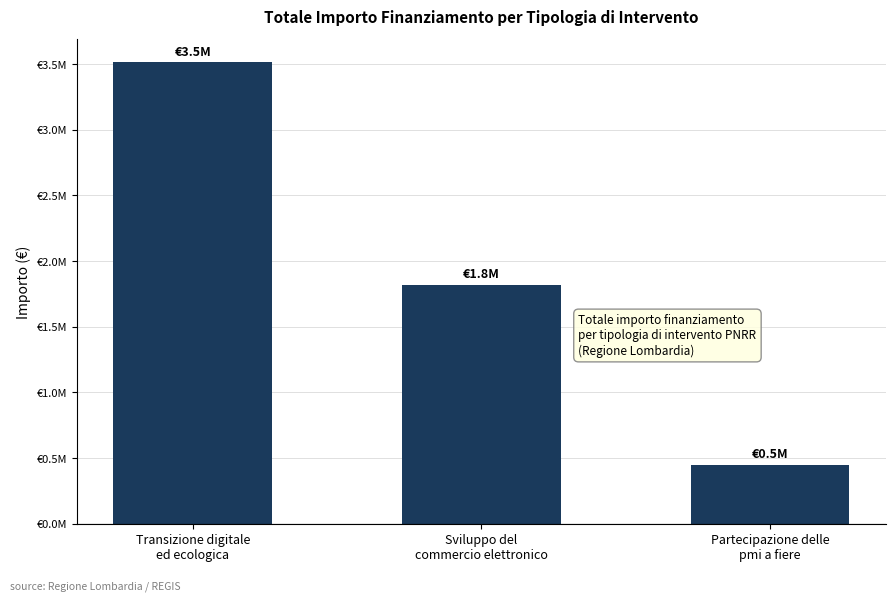

Reading left to right, transcribe all the data shown in this chart.

Transizione digitale
ed ecologica=3514800	Sviluppo del
commercio elettronico=1820000	Partecipazione delle
pmi a fiere=450000